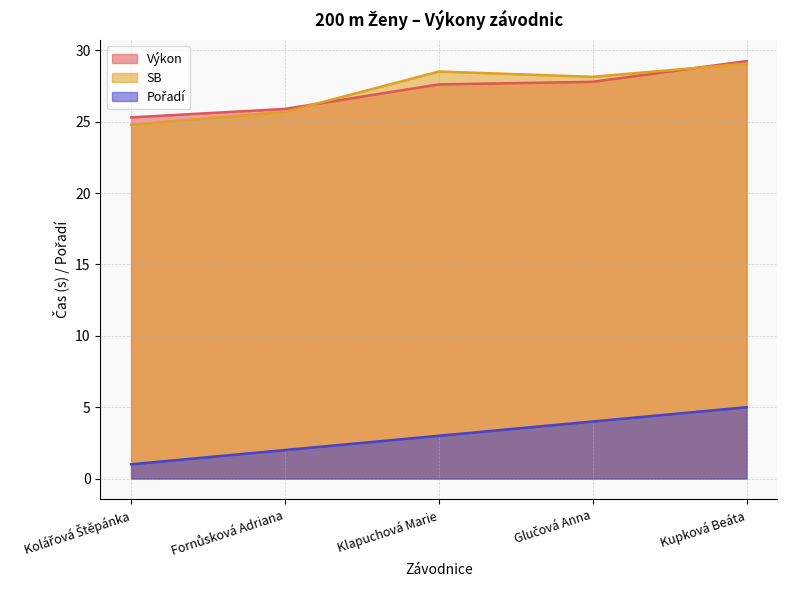

At which category is the sum across all series the highest?

Kupková Beáta